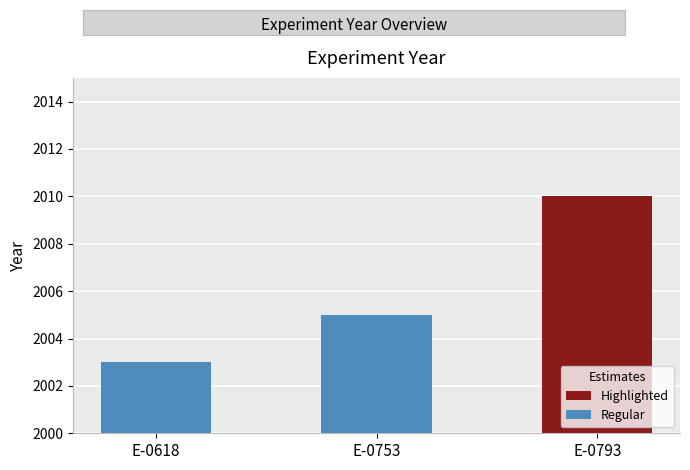

What is the change in value from E-0753 to E-0793?

+5